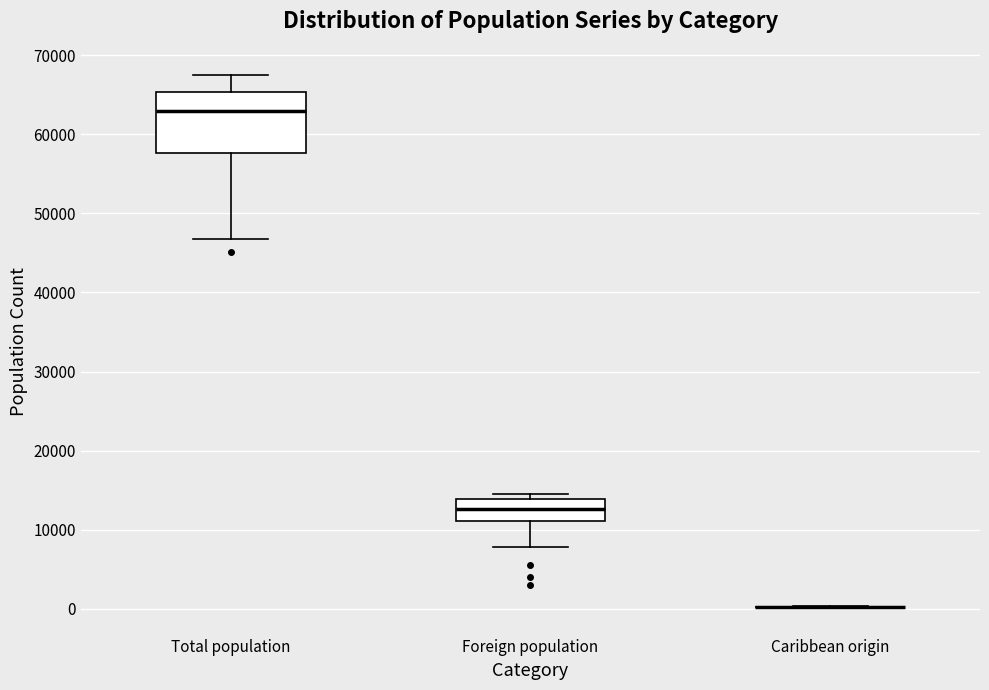

Reading left to right, transcribe this box plot: for each box, give where its median line is, the range the box spans, and where its two whiskers end, as read against the y-axis. The values are not printed on the chart, so give them approximately, as read against the axis.

Total population: median 63000, box 58000 to 65000, whiskers 47000 to 67000
Foreign population: median 13000, box 11000 to 14000, whiskers 8000 to 14000 (just above the box's upper edge)
Caribbean origin: box collapsed to a line at 0, whiskers 0 to 0